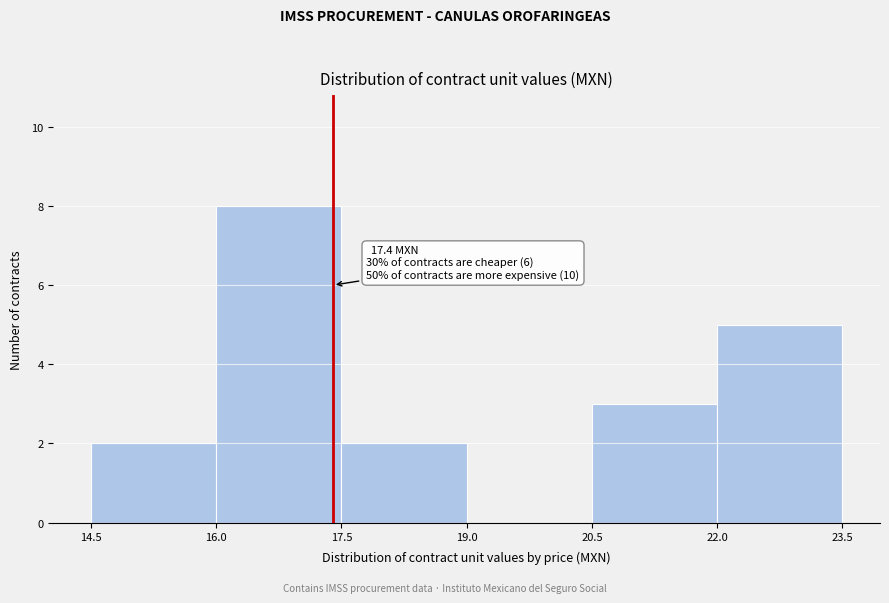

Which range on the x-axis has the tallest bar?

16.0 to 17.5